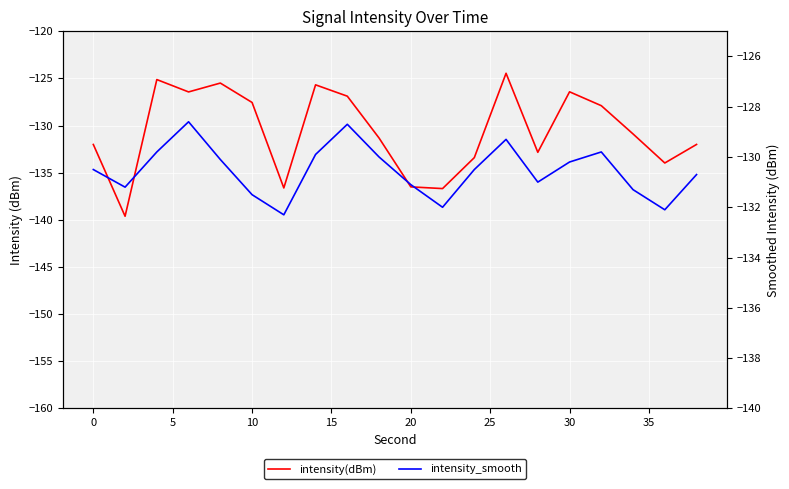

What is the spread (max minus min) of values at 25?

4.3